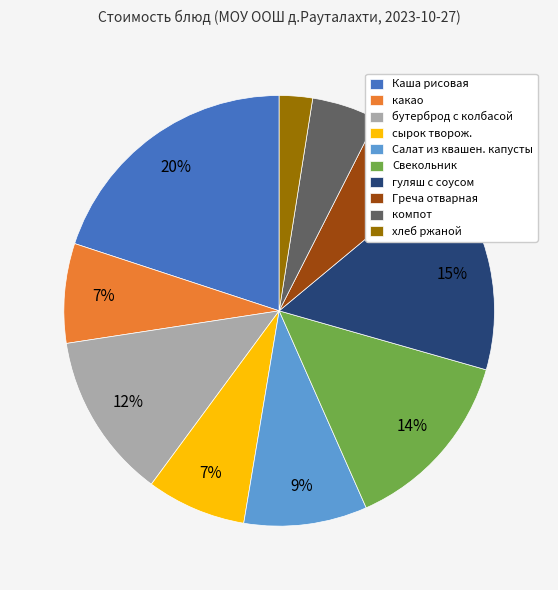

Is the sum of компот and сырок творож. greater than half?

No